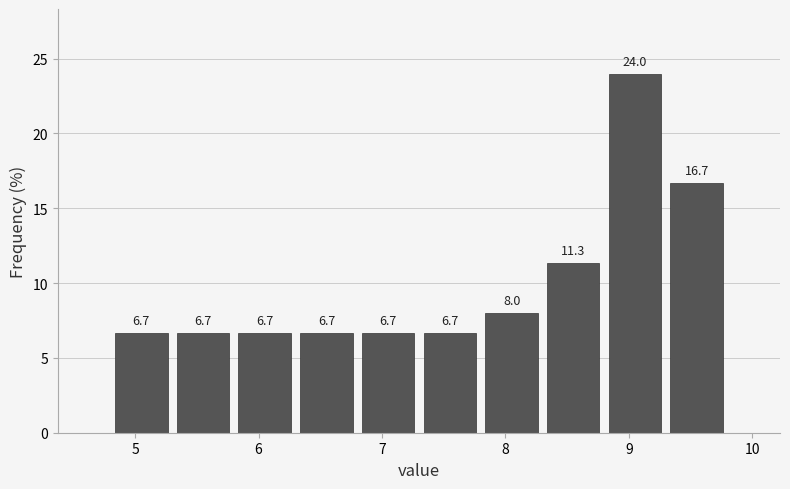

Reading left to right, list every bar in this chart as the range it spans on the x-axis followed by its height.

4.8 to 5.3: 6.7
5.3 to 5.8: 6.7
5.8 to 6.3: 6.7
6.3 to 6.8: 6.7
6.8 to 7.3: 6.7
7.3 to 7.8: 6.7
7.8 to 8.3: 8.0
8.3 to 8.8: 11.3
8.8 to 9.3: 24.0
9.3 to 9.8: 16.7